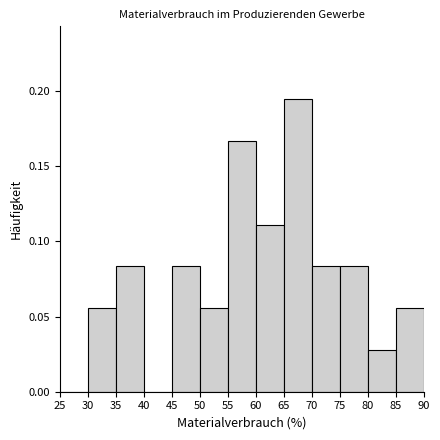

Reading left to right, transcribe this chart: for each bar, give the range it covers on the x-axis and its height. The values are not printed on the chart, so give them approximately, as read against the axis.

25 to 30: 0
30 to 35: 0.055
35 to 40: 0.085
40 to 45: 0
45 to 50: 0.085
50 to 55: 0.055
55 to 60: 0.165
60 to 65: 0.110
65 to 70: 0.195
70 to 75: 0.085
75 to 80: 0.085
80 to 85: 0.030
85 to 90: 0.055